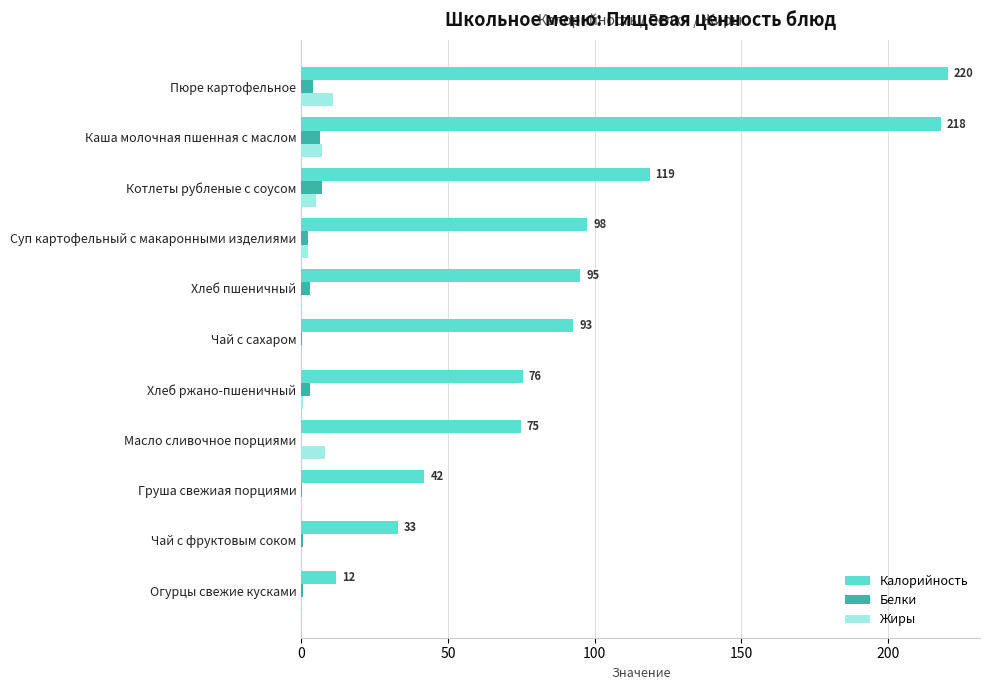

The value of Белки at Котлеты рубленые с соусом is 7.2. True or false?

True